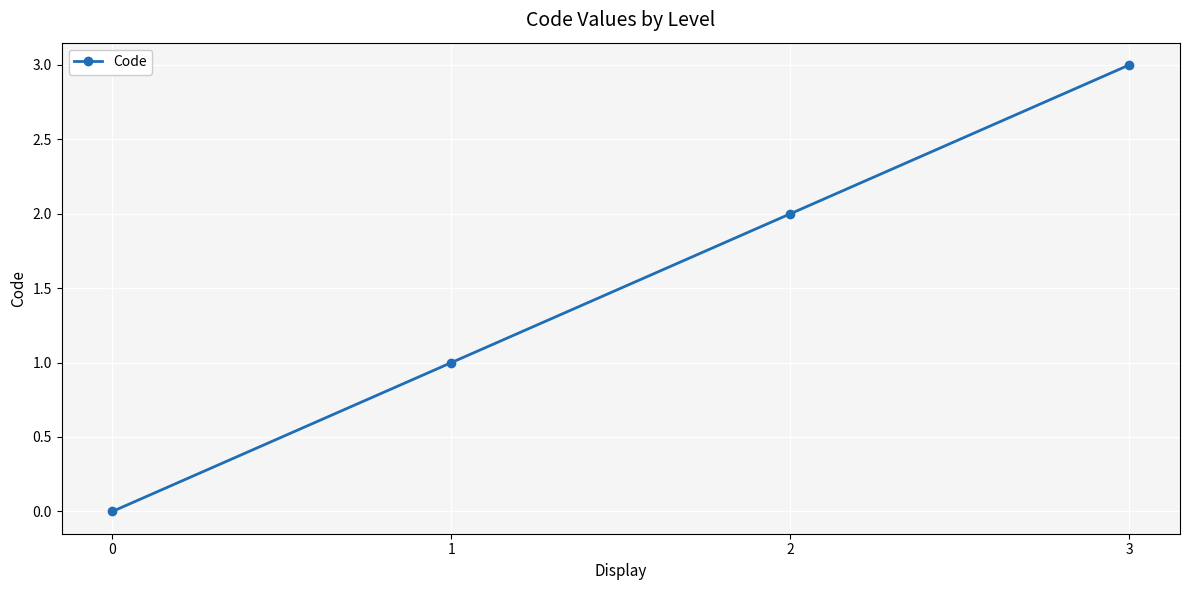

How many distinct data groups are displayed?

1